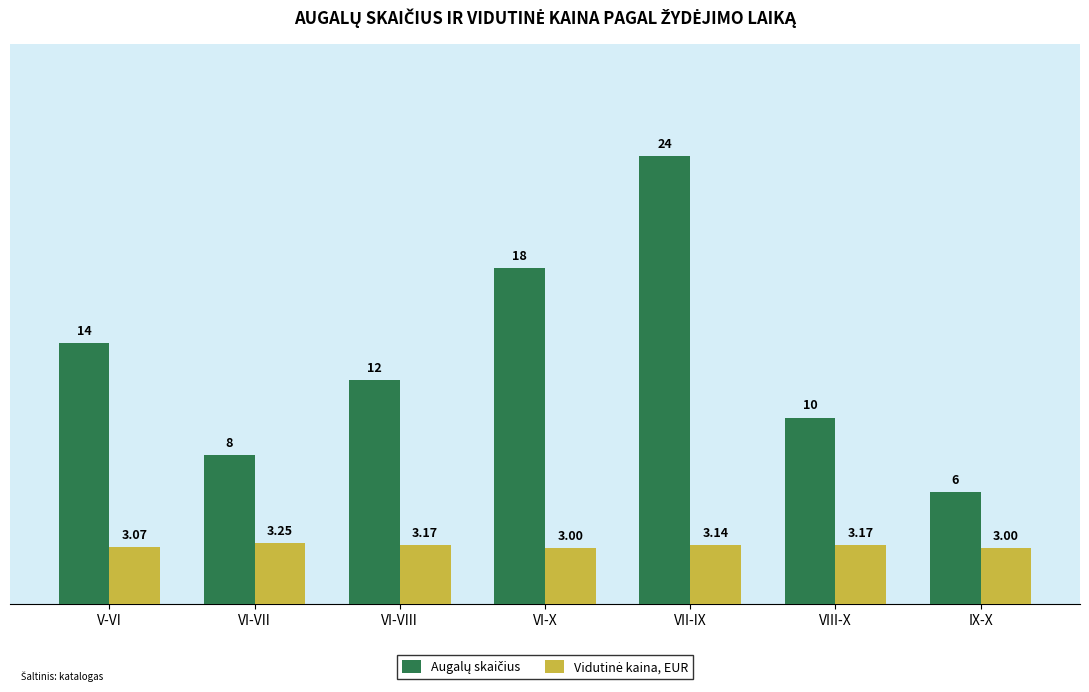

Does the chart contain any negative values?

No